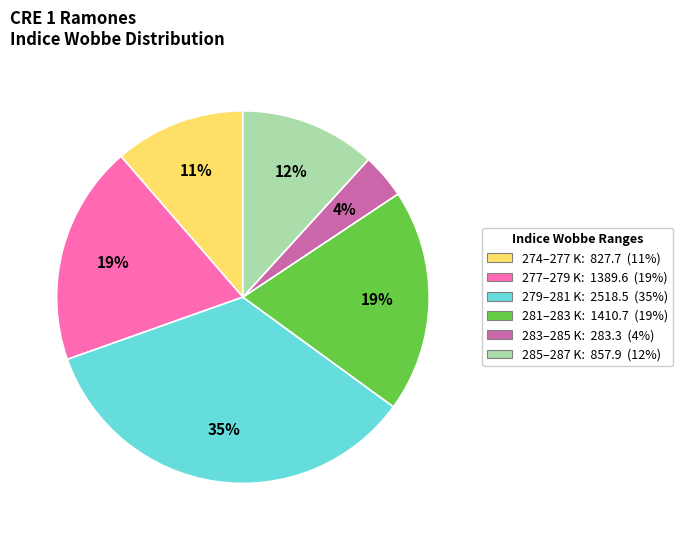

Is there a majority slice in this chart?

No